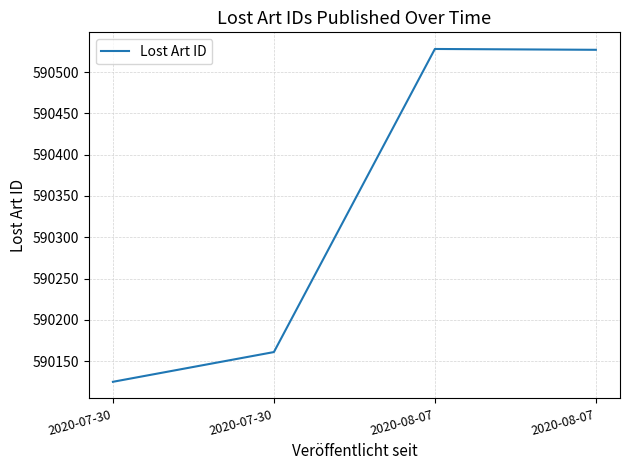

How many lines are shown in the chart?

1